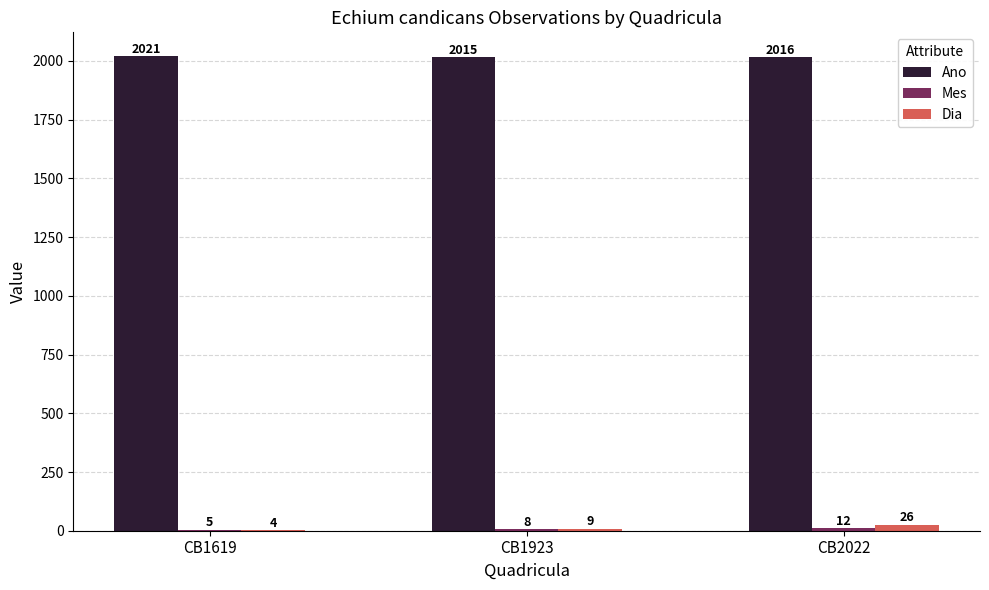

How many Dia values are between 4 and 26?

3